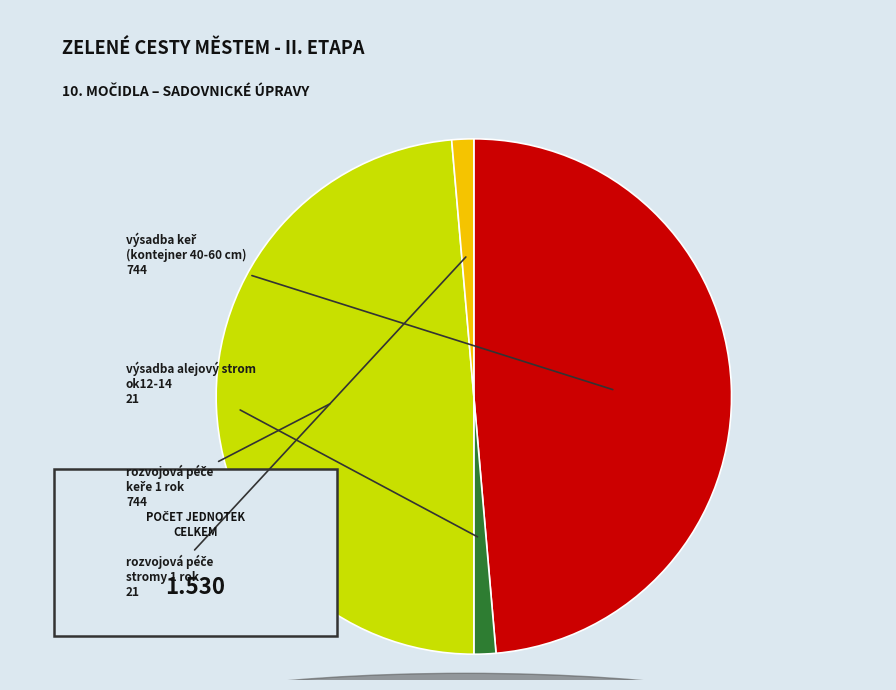

To the nearest percent, what is the difference between the rozvojová péče keře 1 rok and rozvojová péče stromy 1 rok slice percentages?

47%